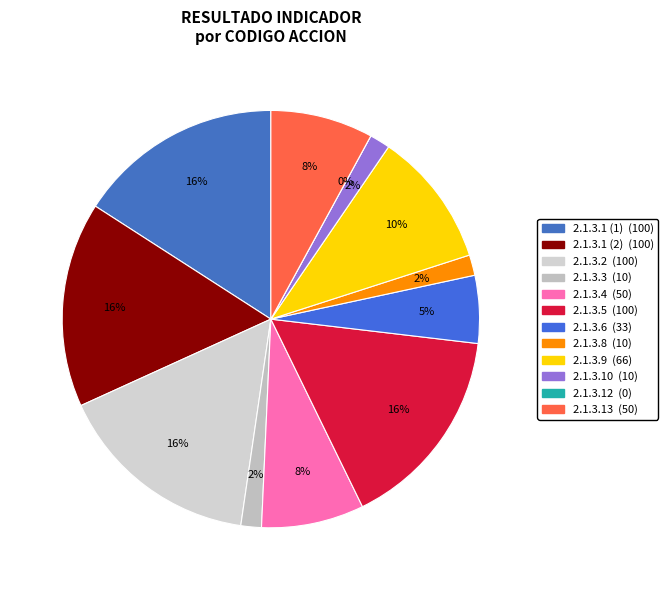

Rank the categories by value from lowest to highest.

2.1.3.12, 2.1.3.3, 2.1.3.8, 2.1.3.10, 2.1.3.6, 2.1.3.4, 2.1.3.13, 2.1.3.9, 2.1.3.1 (1), 2.1.3.1 (2), 2.1.3.2, 2.1.3.5